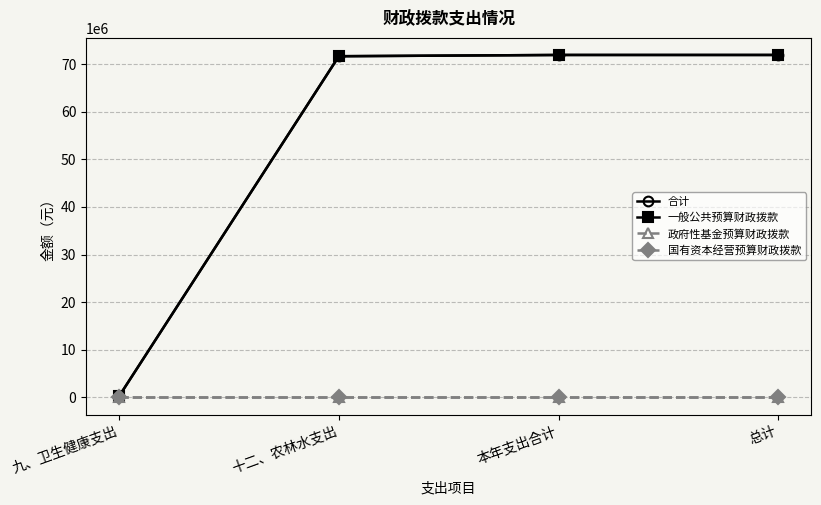

What is the label of the 4th point from the left?

总计